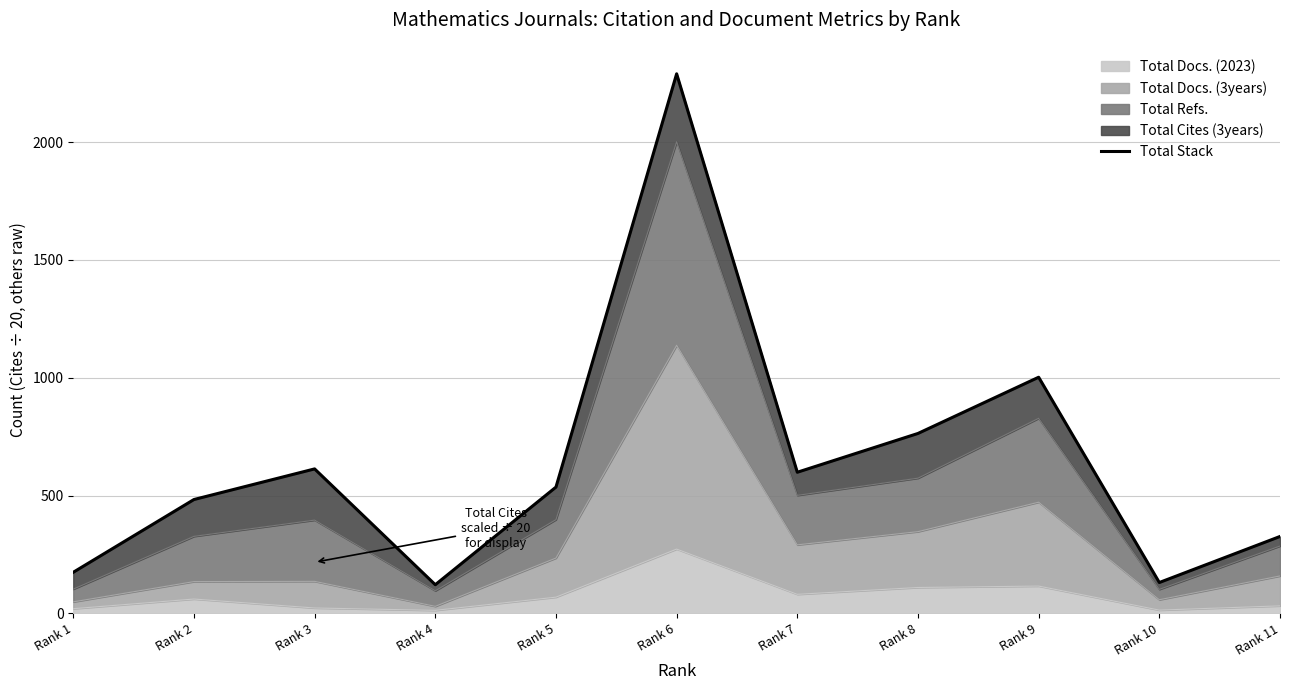

What is the difference between the second highest and minimum values?

880.7